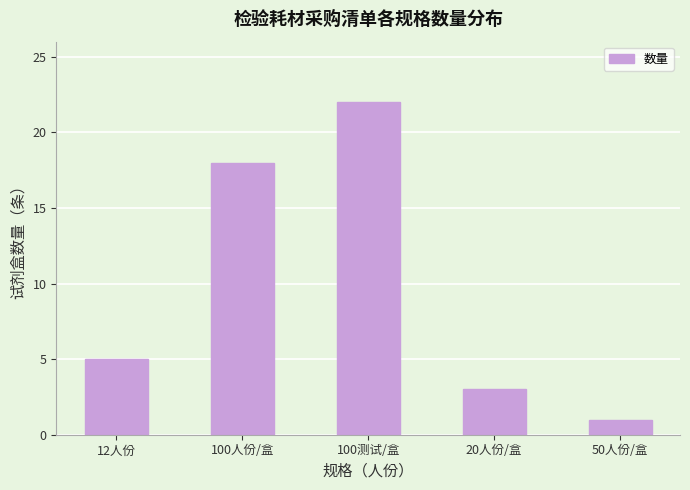

The chart shows a value of 5 at 100测试/盒. True or false?

False